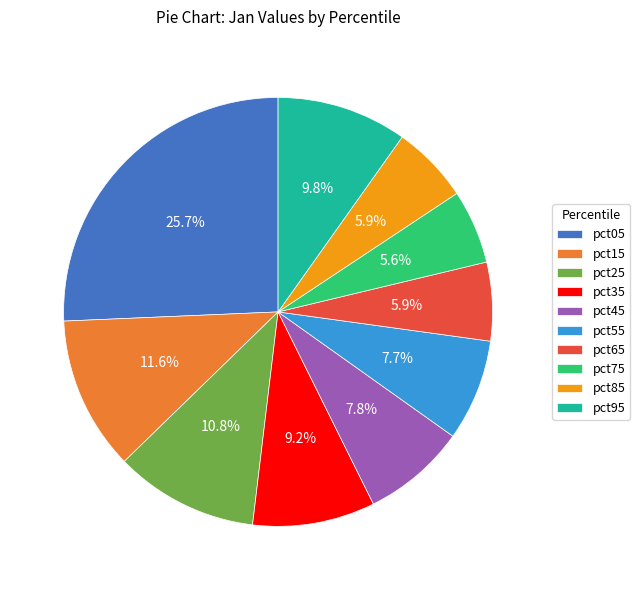

Is it true that pct15 is 1% of the pie?

False